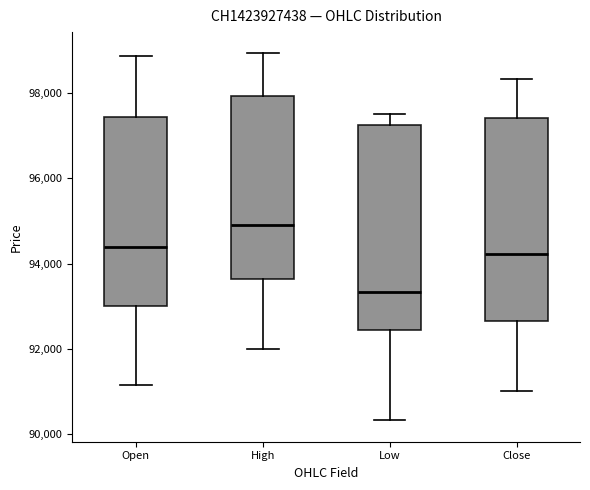

Reading left to right, read every box against the y-axis: the position of its median line, the range the box covers, and the ends of its whiskers. The values are not printed on the chart, so give them approximately, as read against the axis.

Open: median 94400, box 93000 to 97400, whiskers 91200 to 98800
High: median 94800, box 93600 to 98000, whiskers 92000 to 99000
Low: median 93400, box 92400 to 97200, whiskers 90400 to 97600
Close: median 94200, box 92600 to 97400, whiskers 91000 to 98400